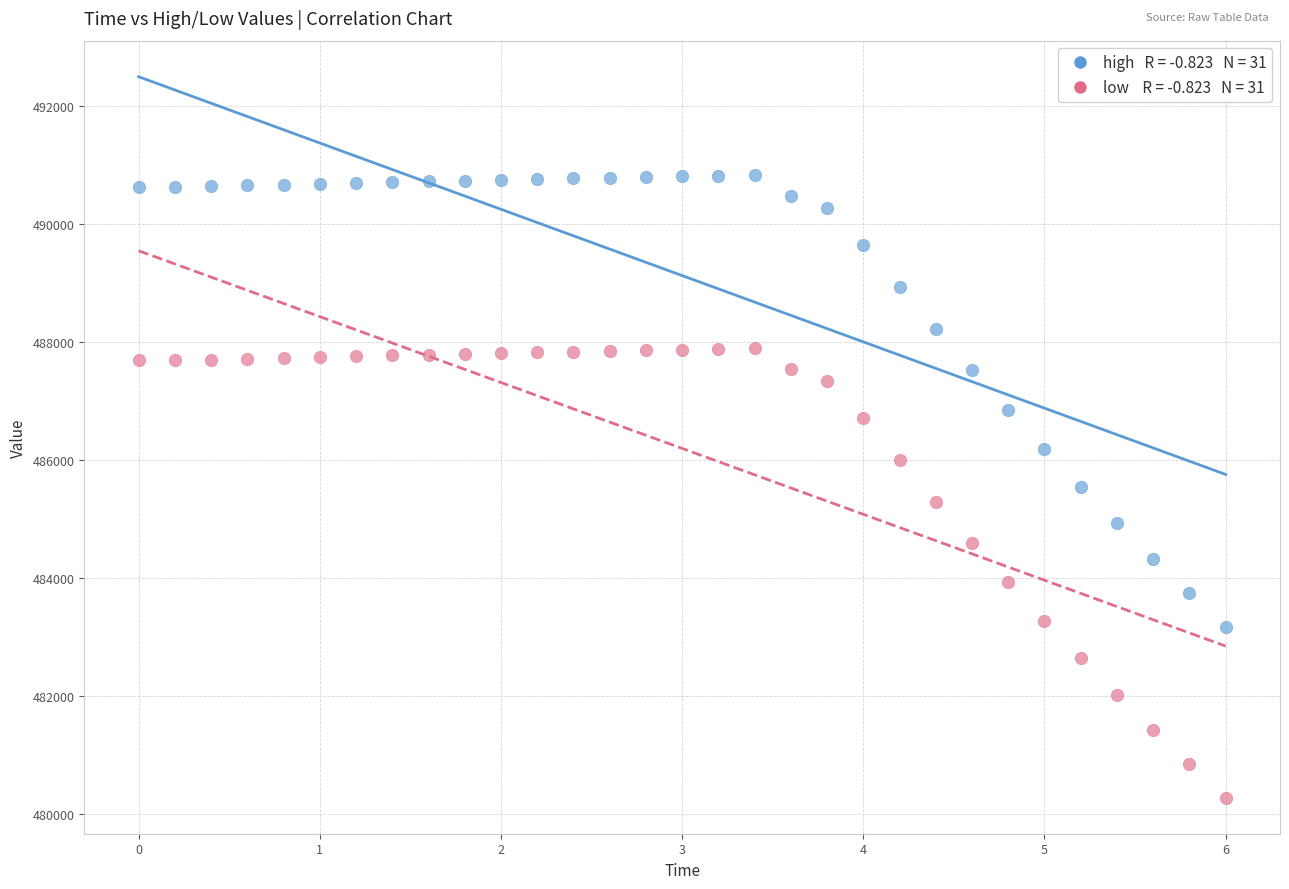

Across all data points, what is the range of X values (max minus min)?

6.0